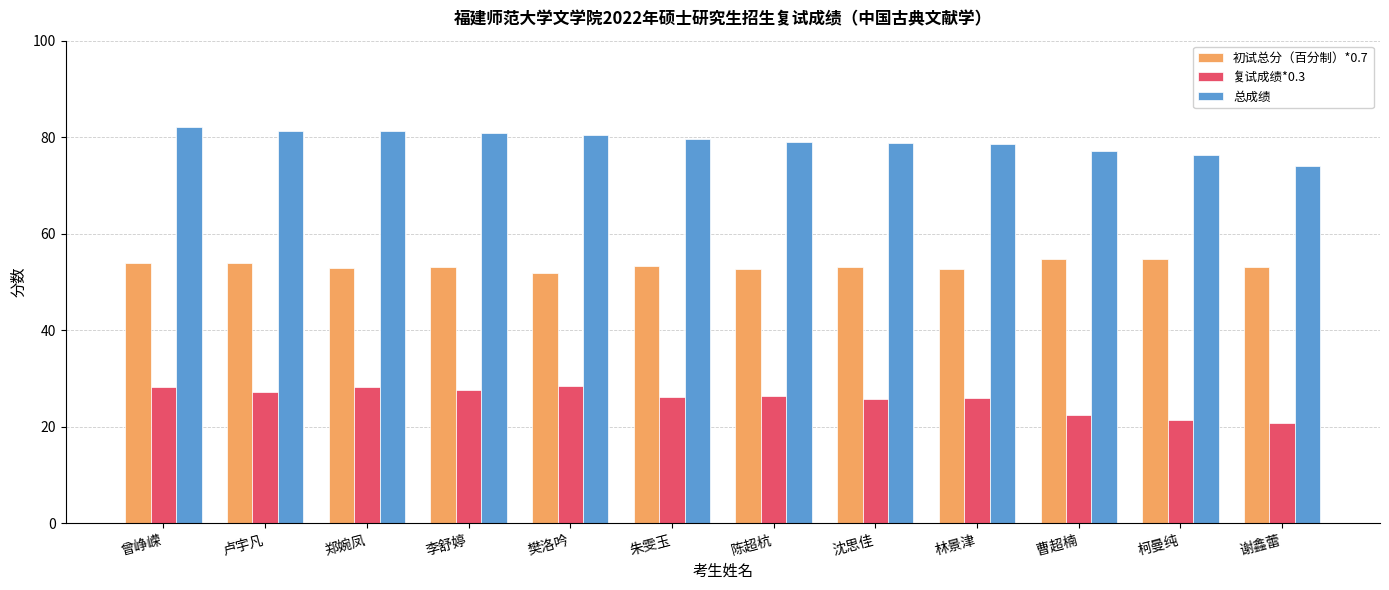

Count the number of categories in the chart.

12